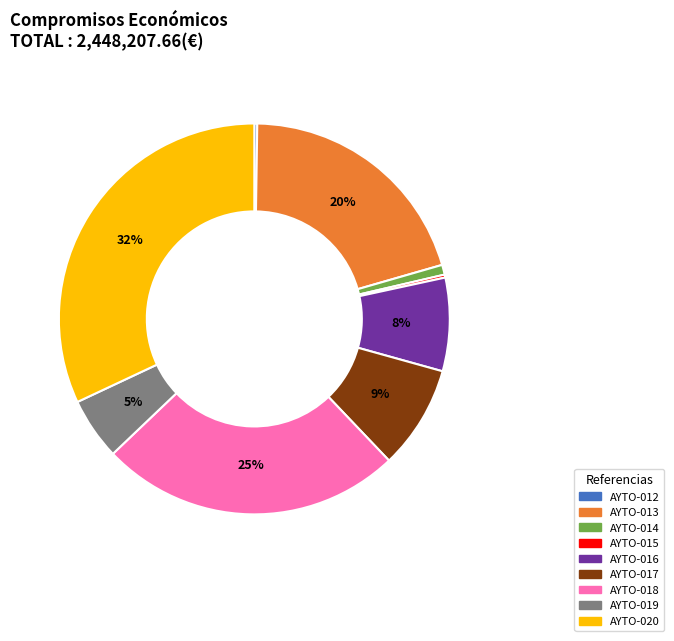

To the nearest percent, what is the difference between the AYTO-013 and AYTO-020 slice percentages?

12%